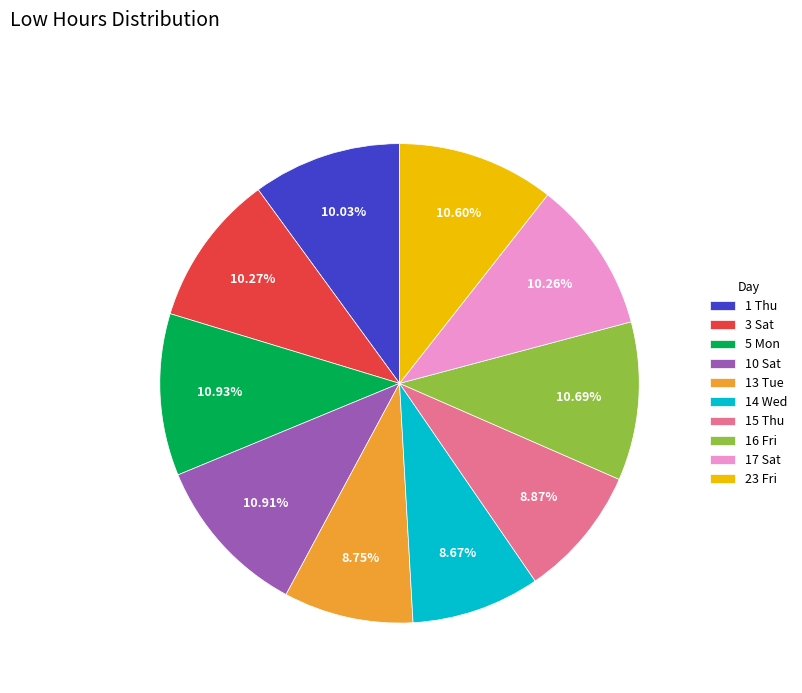

Which has a higher value, 14 Wed or 1 Thu?

1 Thu